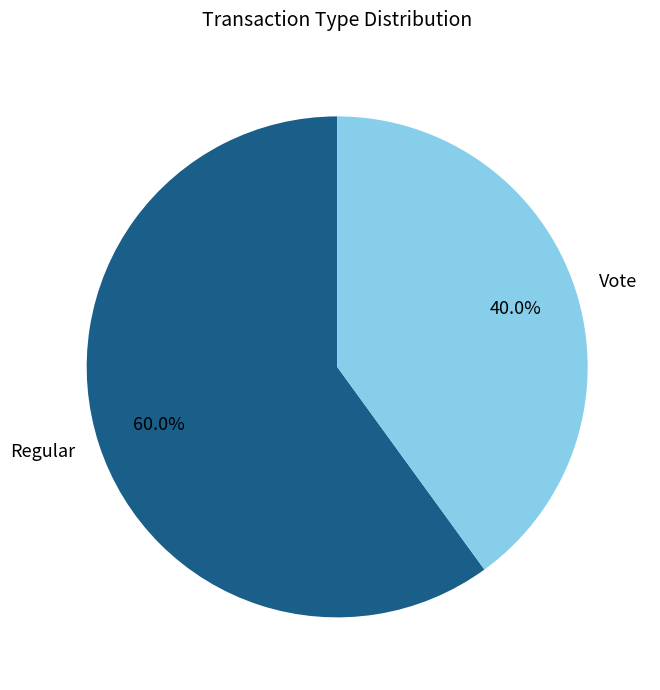

Which slice is the largest?

Regular